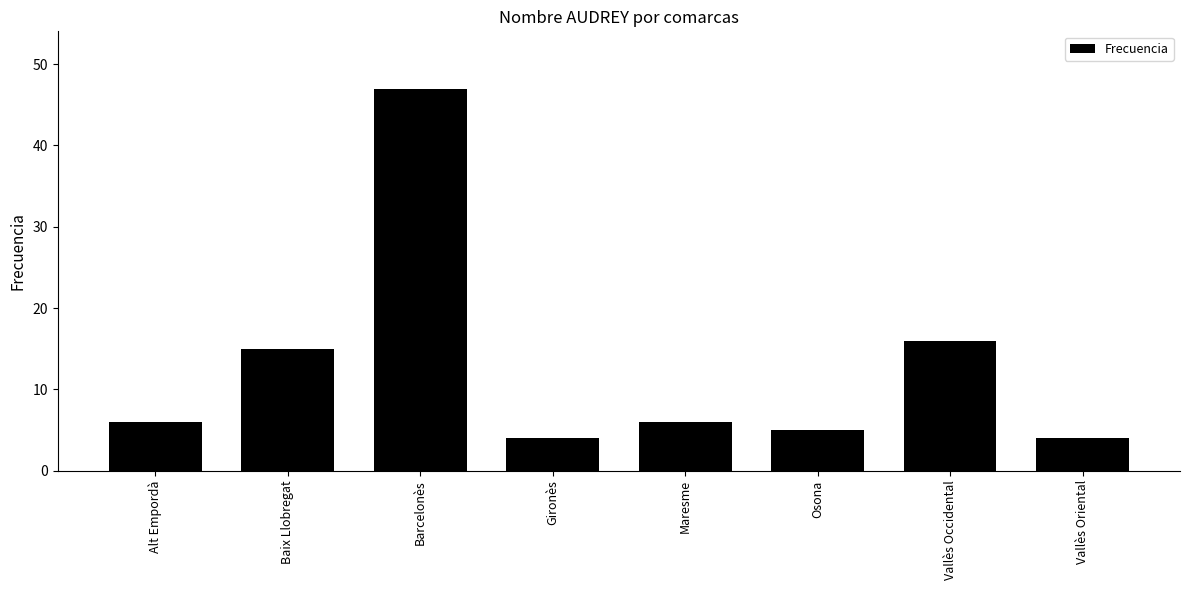

What is the difference between the maximum and minimum values?

43